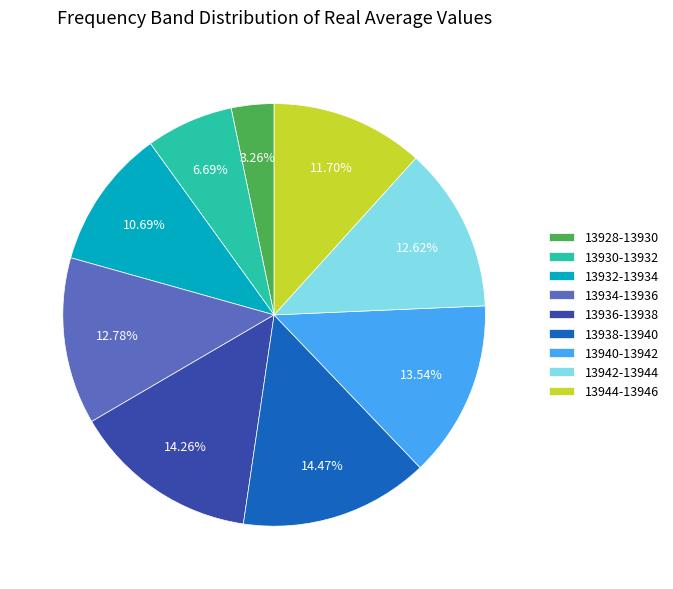

Does any single category account for the majority?

No